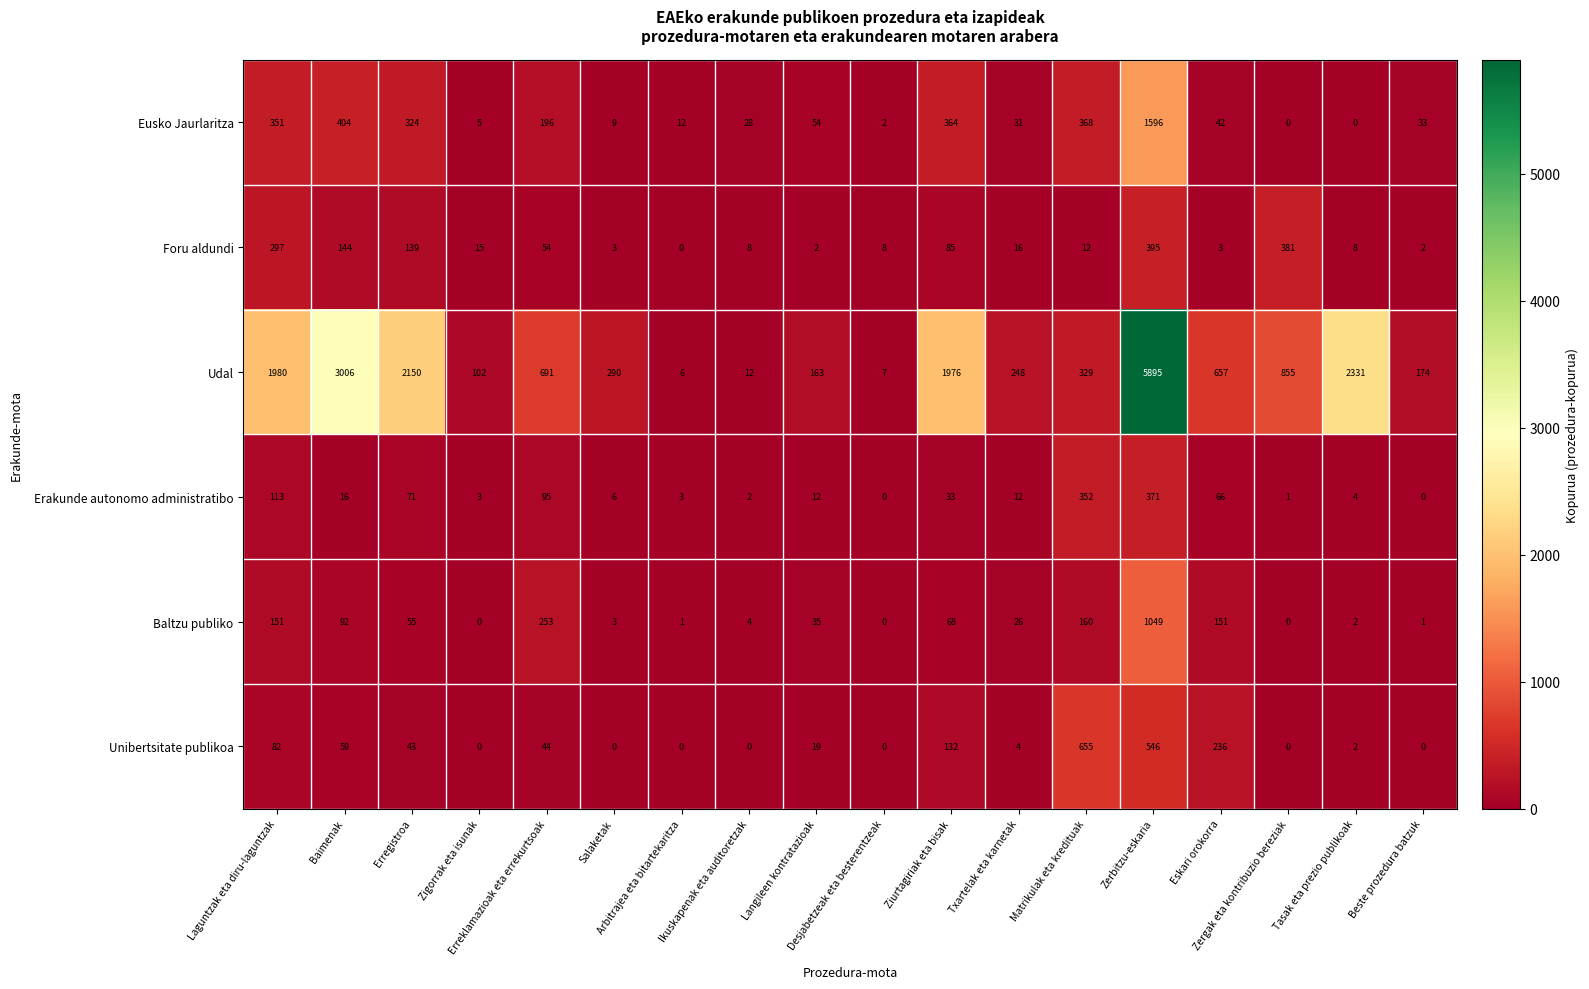

What is the total value across all series at Ziurtagiriak eta bisak?

2658